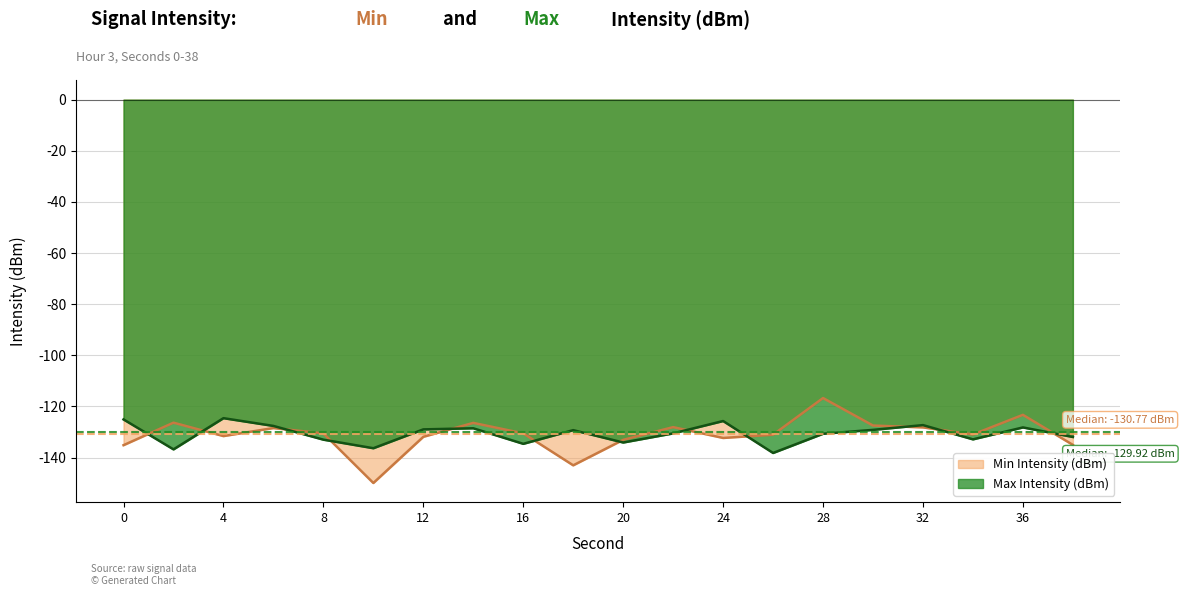

What is the approximate value of Max Intensity (dBm) at 2?

-136.8